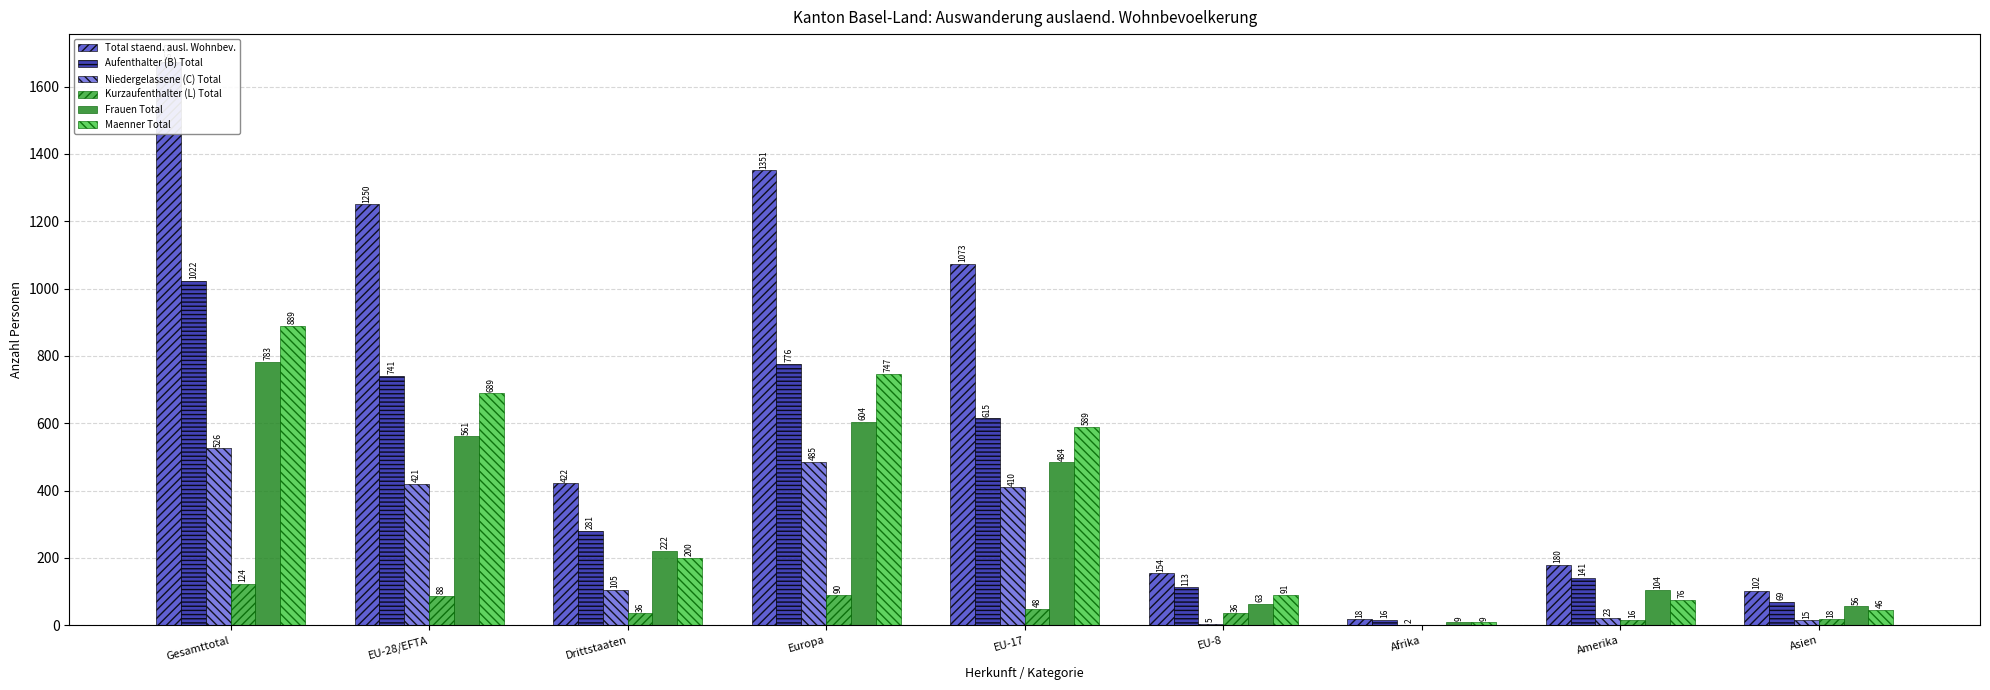

Count the number of categories in the chart.

9